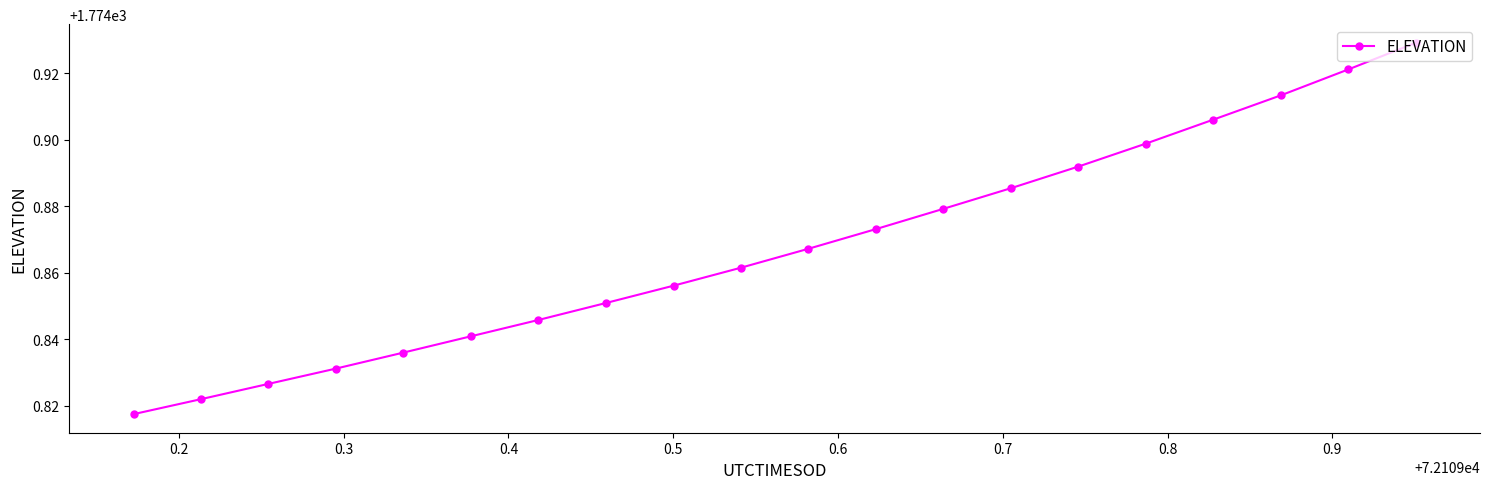

How many values are between 1774 and 1775?

20